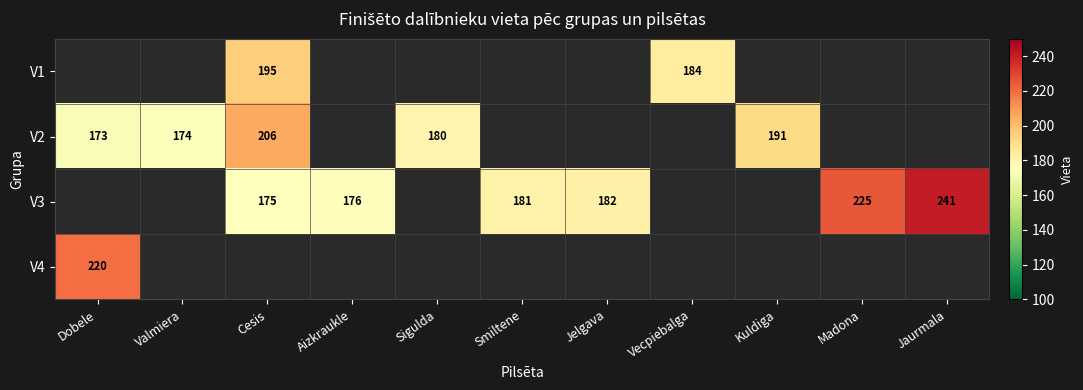

The value of V3 at Madona is 377. True or false?

False